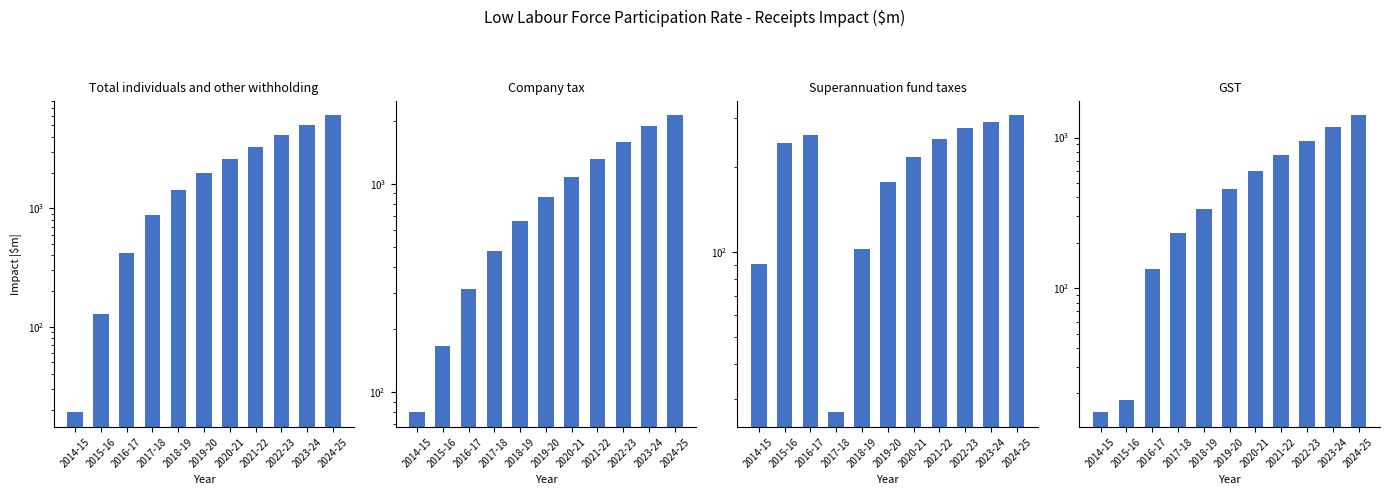

At which label does GST first exceed 457?

2020-21